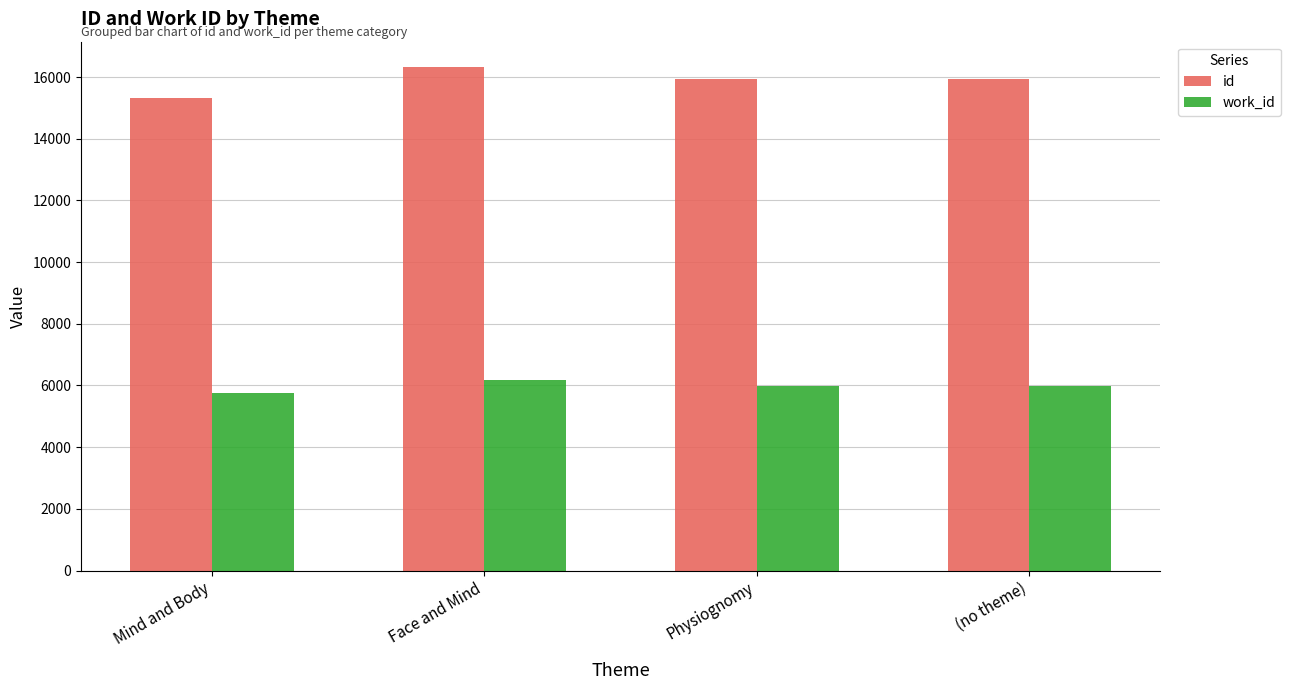

At which label does work_id first exceed 5995?

Face and Mind